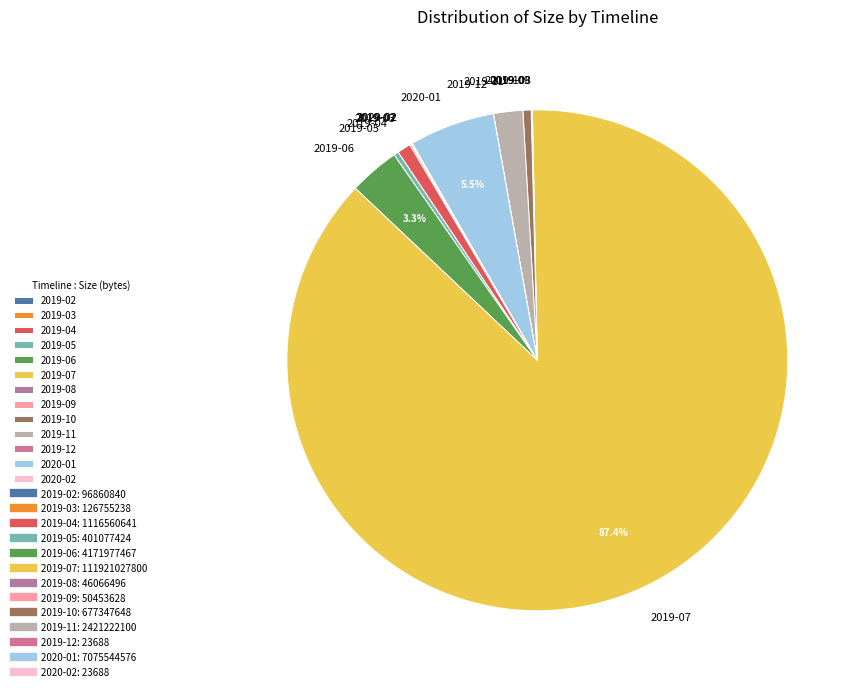

Does 2019-07 represent more than half of the total?

Yes